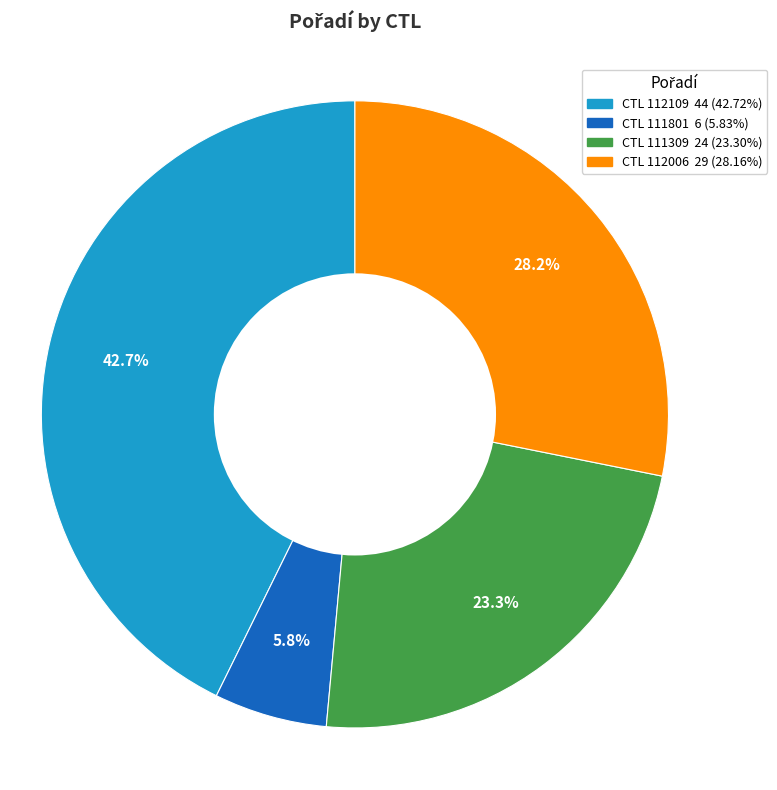

Is there any slice that represents more than half of the pie?

No